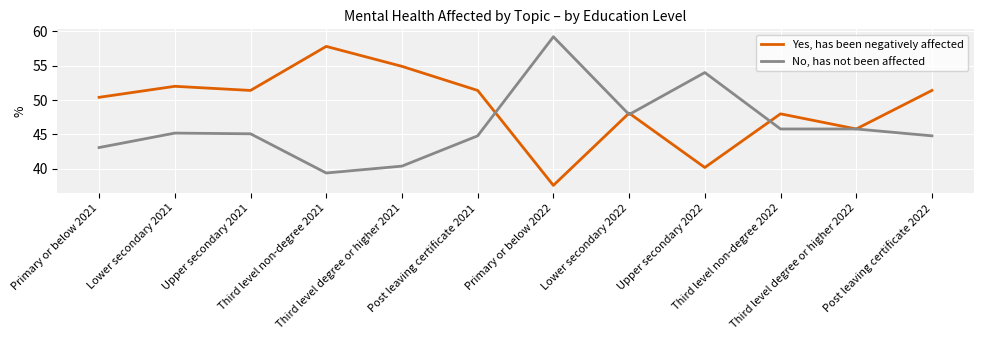

Which series has the largest range (max minus min)?

Yes, has been negatively affected